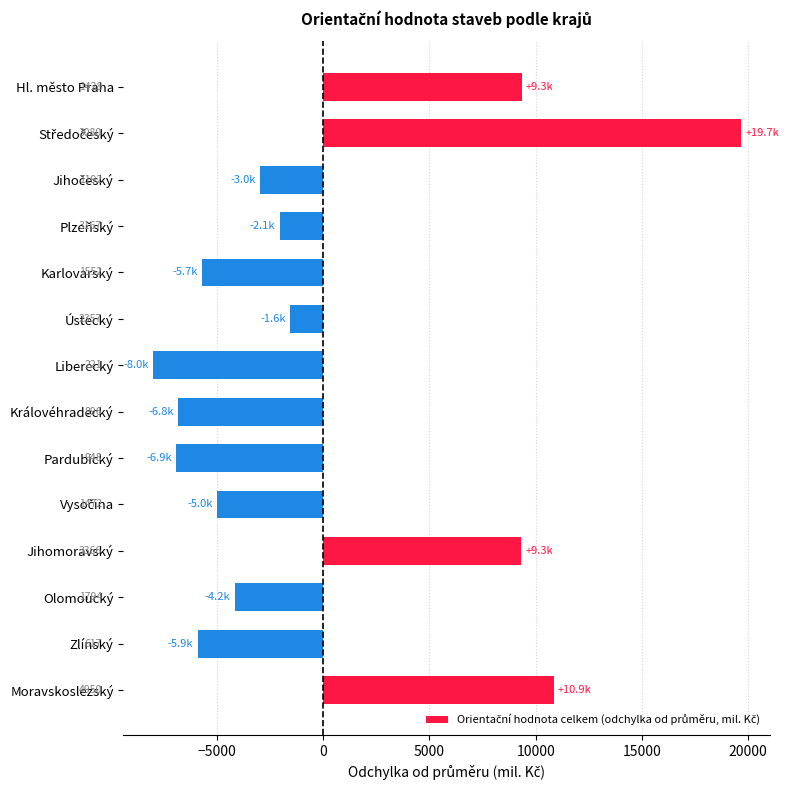

Does the chart contain any negative values?

Yes